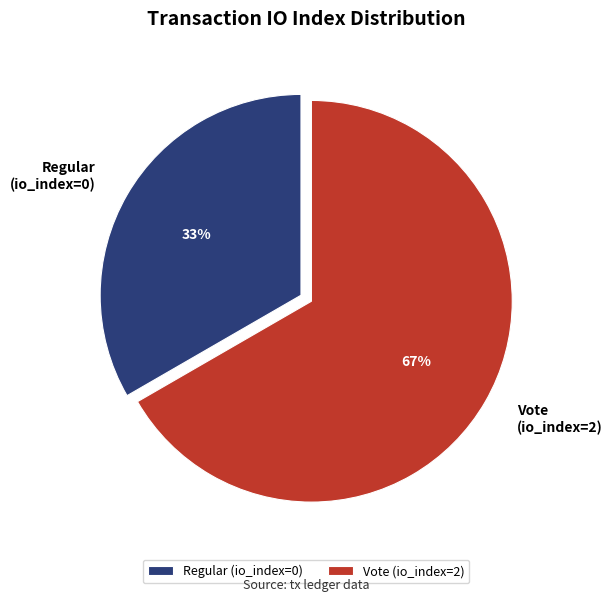

Rank the categories by value from highest to lowest.

Vote (io_index=2), Regular (io_index=0)